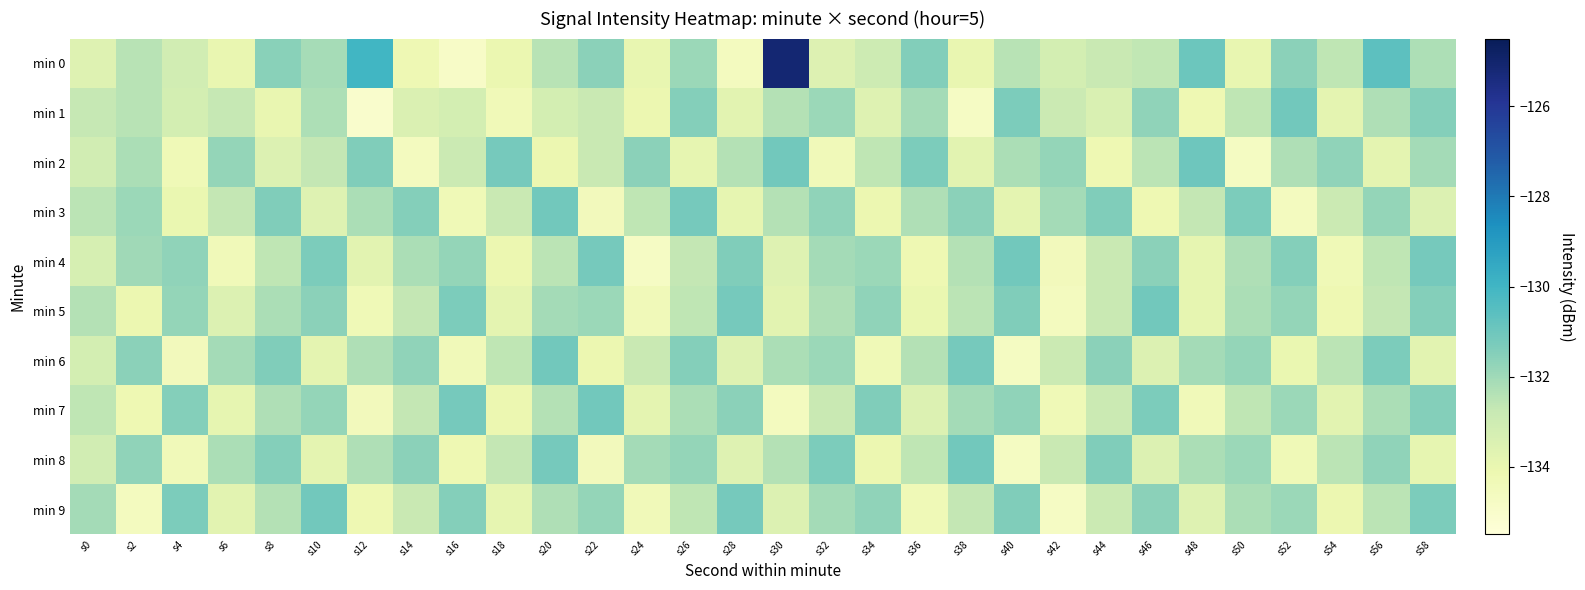

What is the maximum value shown in the chart?

-125.1